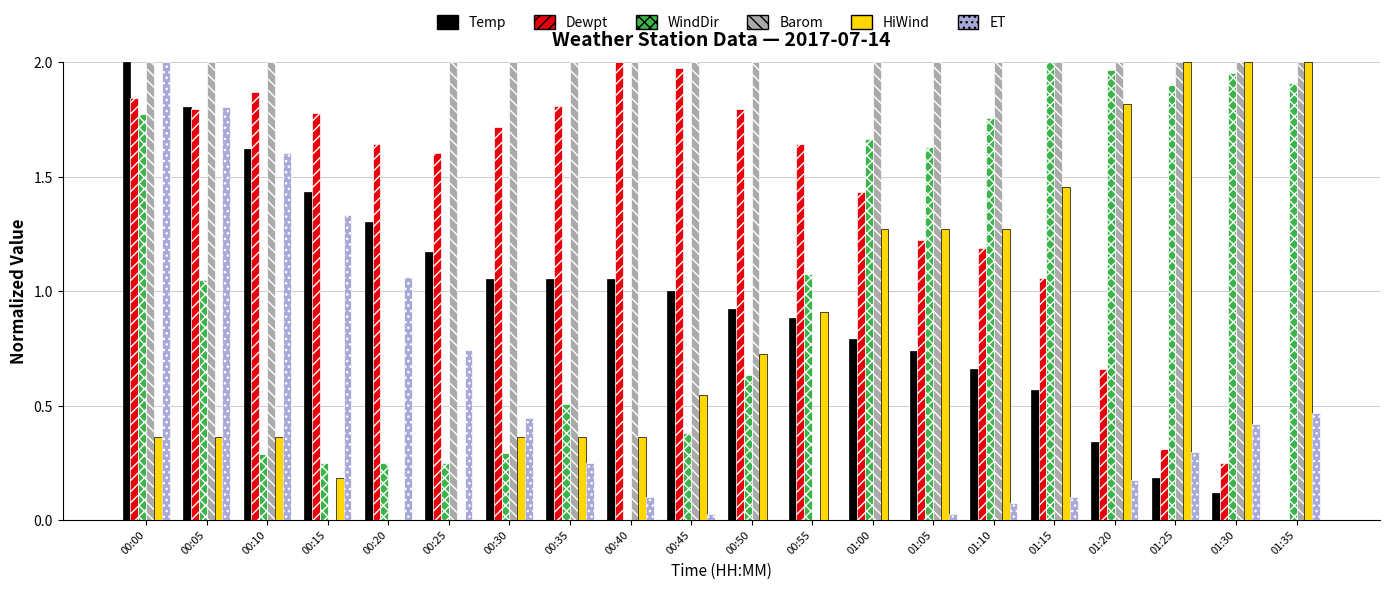

At which category is the sum across all series the highest?

00:00